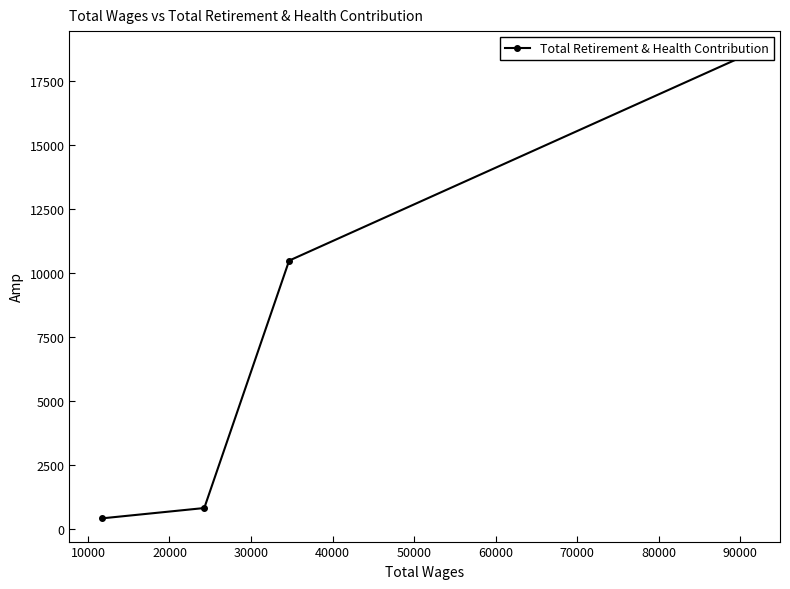

How many lines are shown in the chart?

1